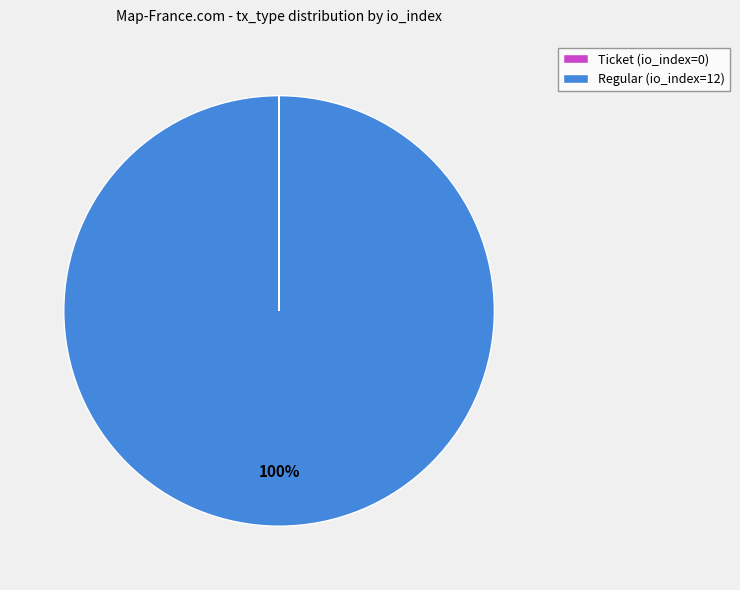

To the nearest percent, what portion does Regular (io_index=12) represent?

100%